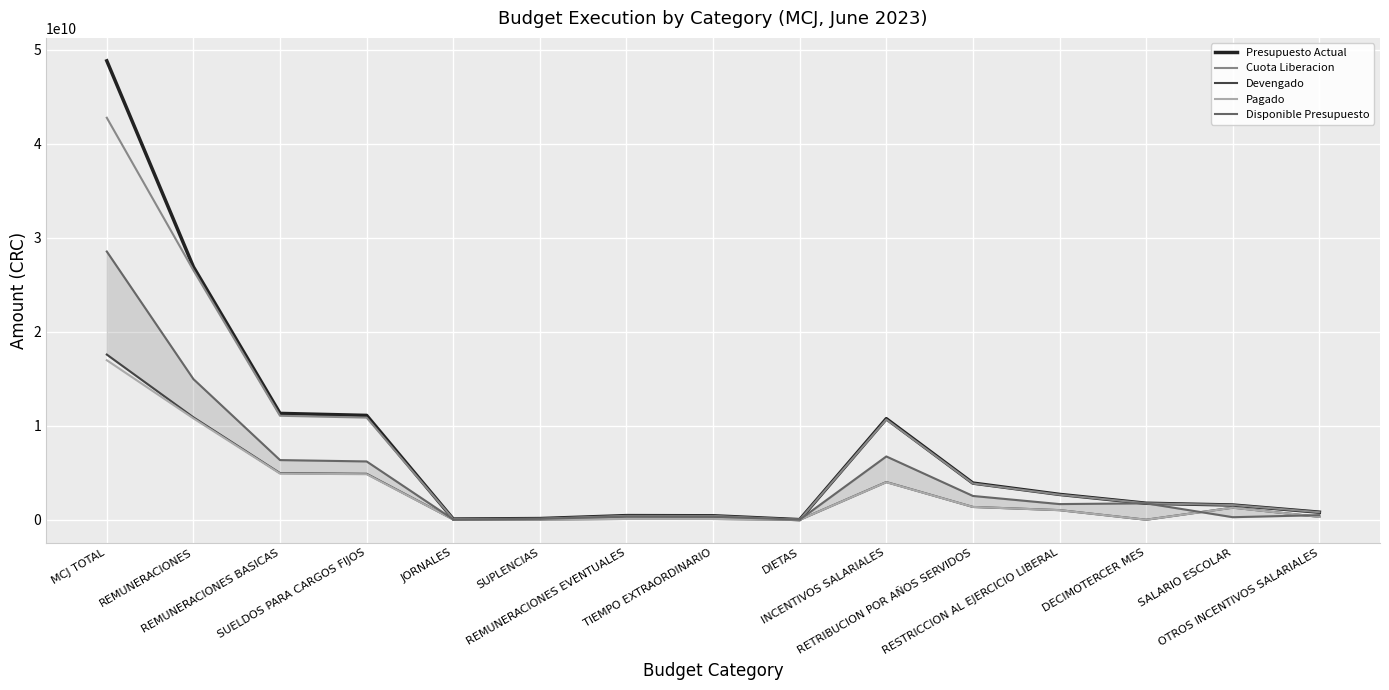

How many lines are shown in the chart?

5